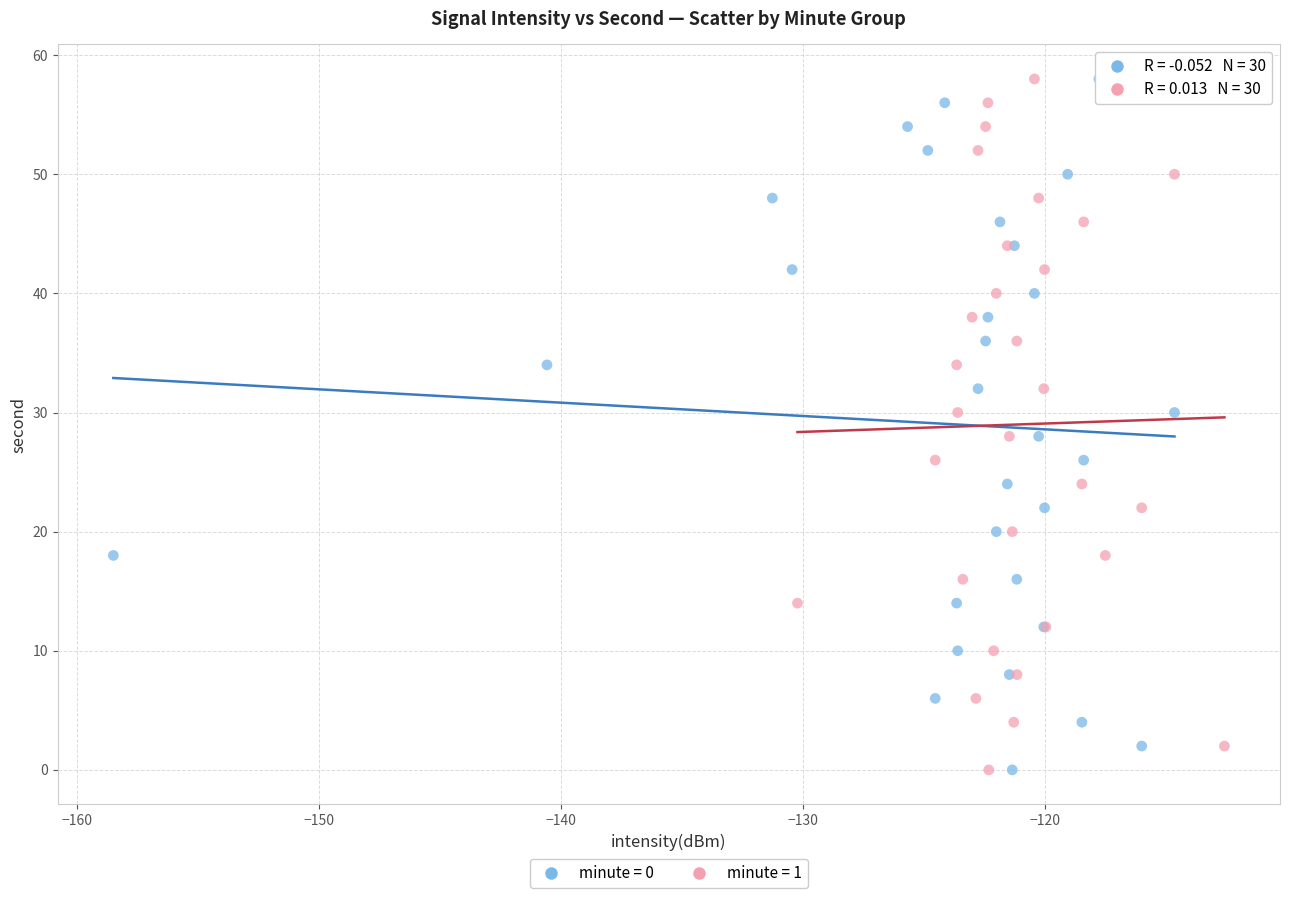

What are all the series names shown in the legend?

minute = 0, minute = 1